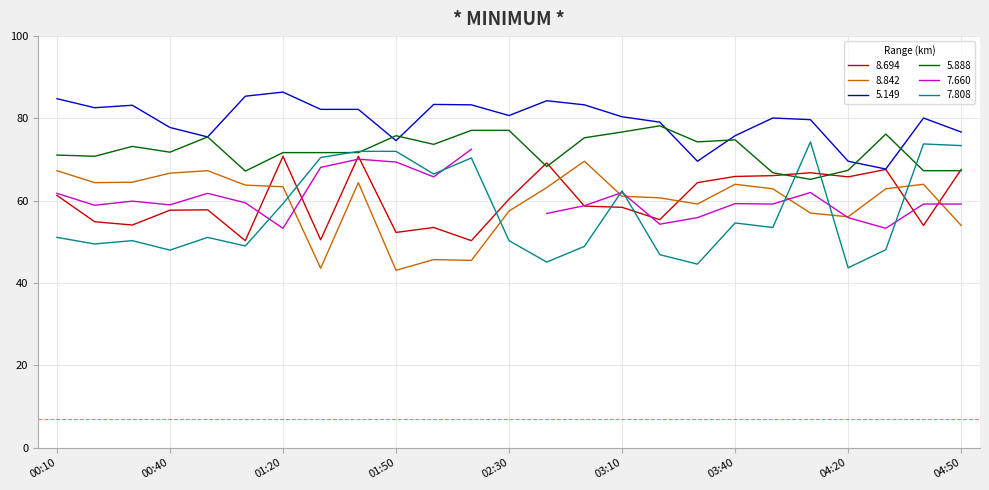

What is the maximum value for 8.694?

70.8